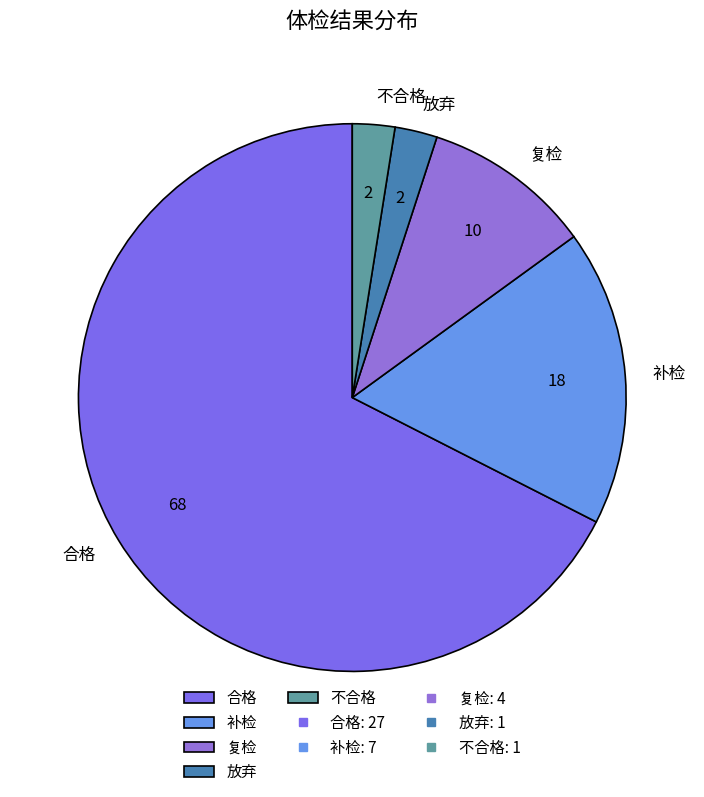

Does 合格 account for over 50% of the chart?

Yes